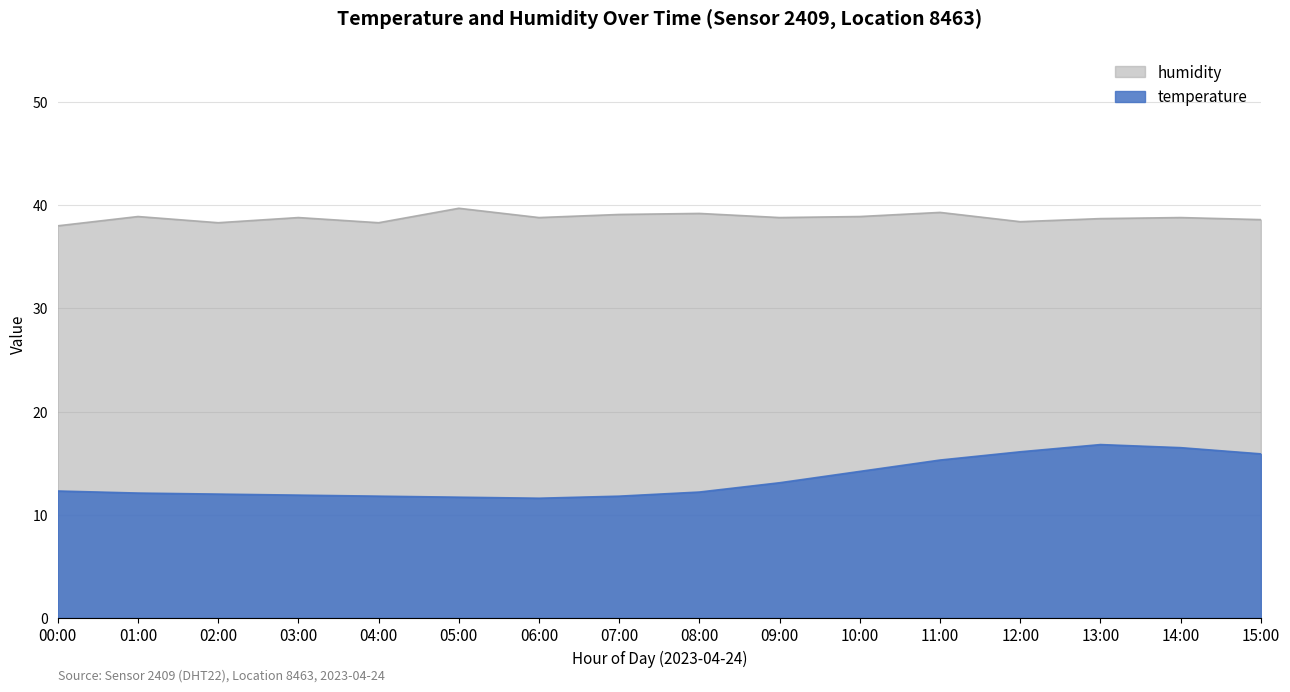

At which category does the chart reach its minimum across all series?

06:00